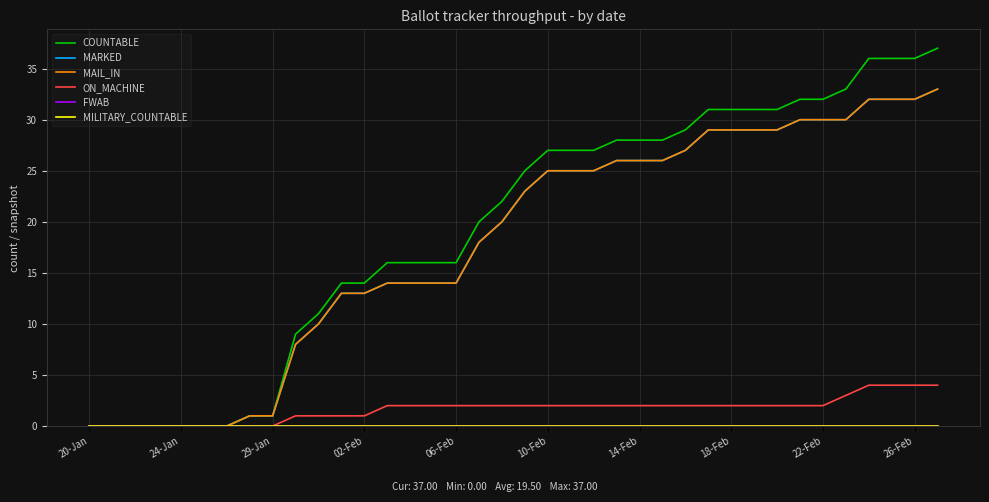

True or false: MAIL_IN and ON_MACHINE intersect in this chart.

False